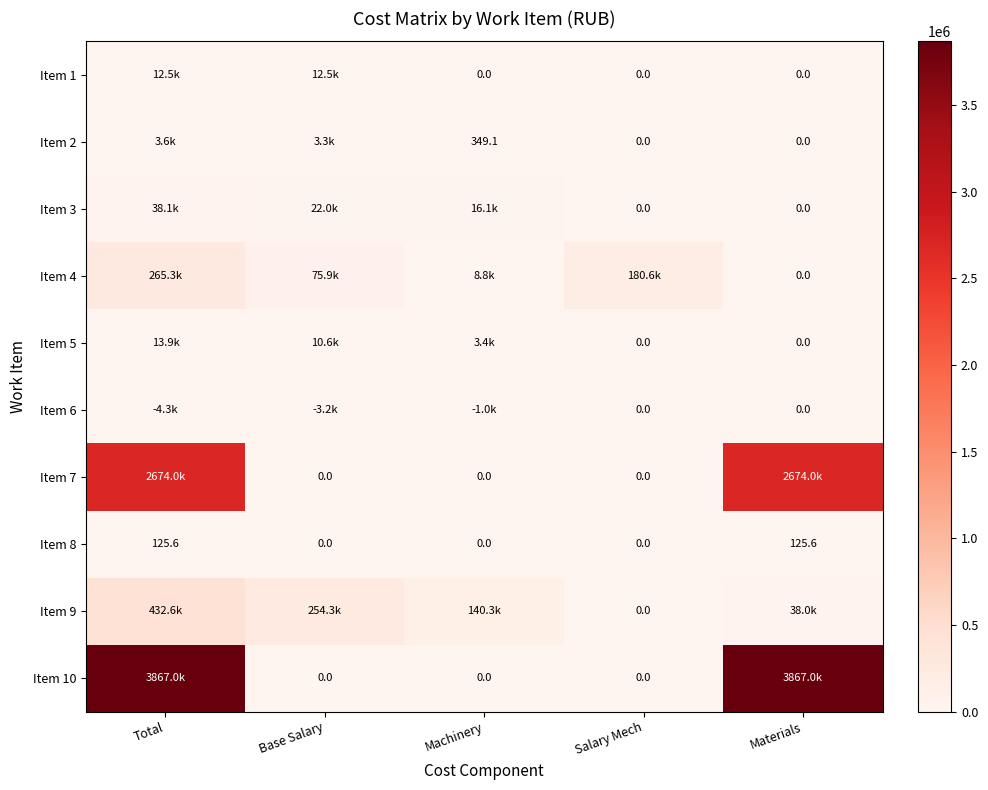

List the series in order of their peak value, highest first.

Item 10, Item 7, Item 9, Item 4, Item 3, Item 5, Item 1, Item 6, Item 2, Item 8